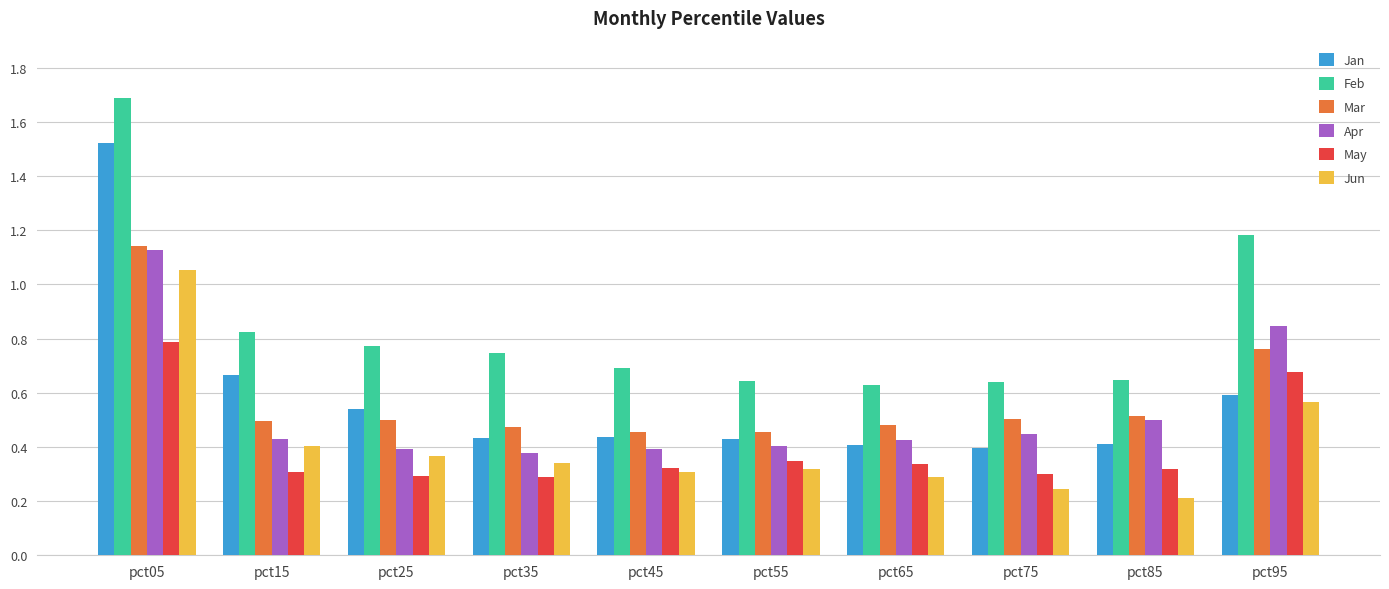

Count the Apr values in the range 0 to 1.

9